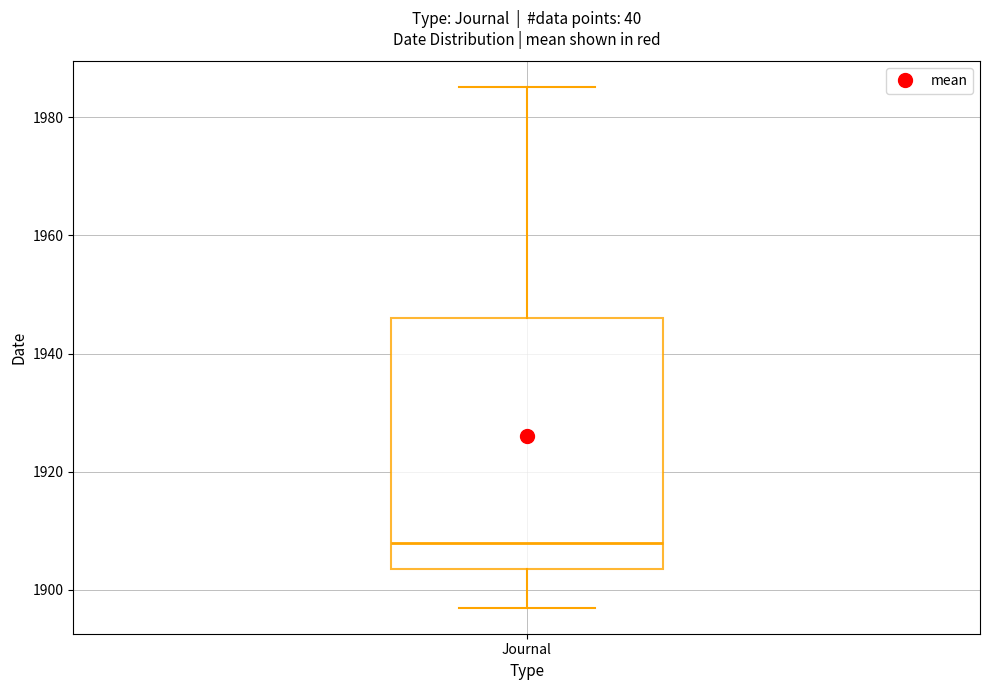

Read this box plot against the y-axis: the position of the median line, the range covered by the box, and the ends of both whiskers. The values are not printed on the chart, so give them approximately, as read against the axis.

median 1908, box 1904 to 1946, whiskers 1898 to 1986